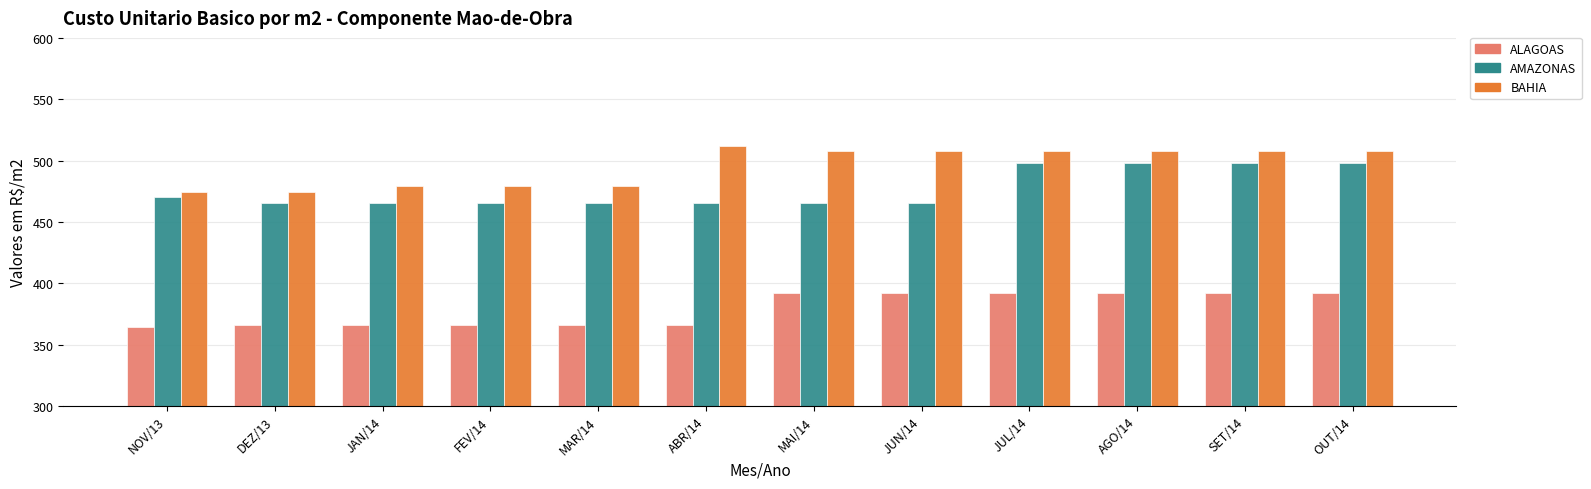

What is the value of the ALAGOAS bar at the 3rd from the left?

365.9